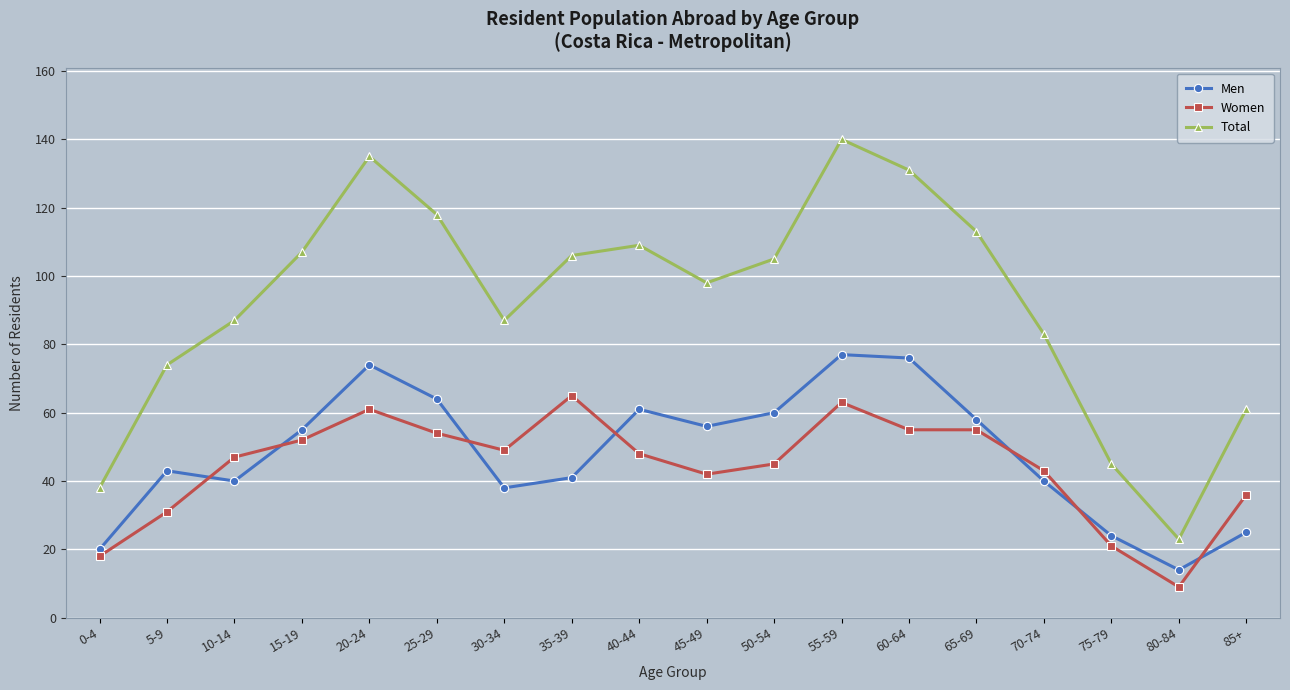

What position from the left is 5-9?

2